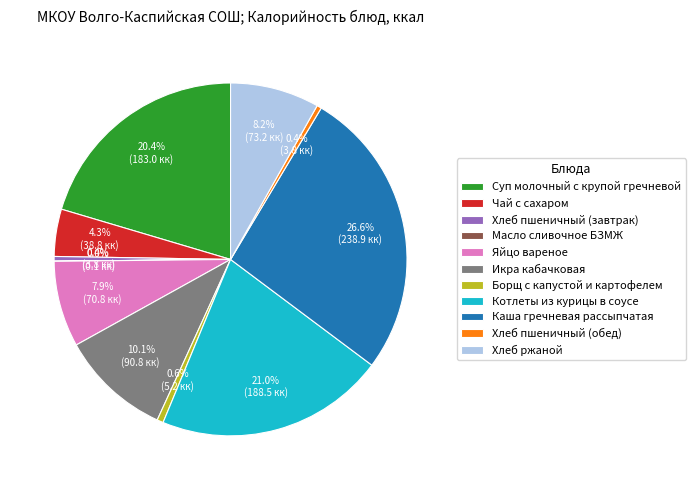

The Яйцо вареное slice represents 8% of the pie. True or false?

True